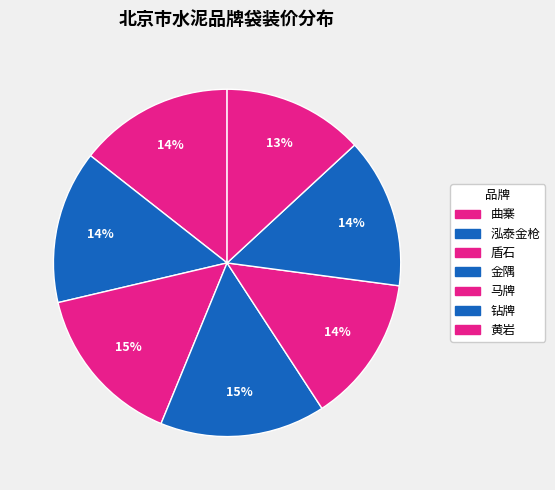

What portion of the pie excludes 金隅?

84.6%